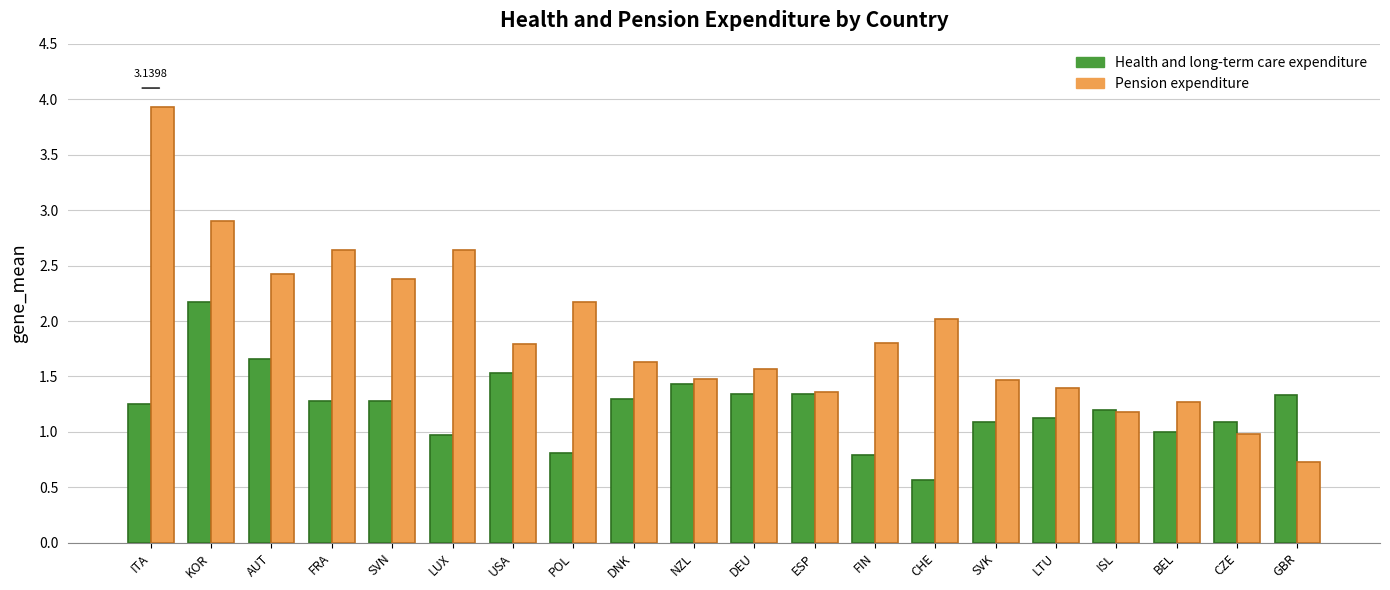

What is the total value across all series at DEU?

2.9